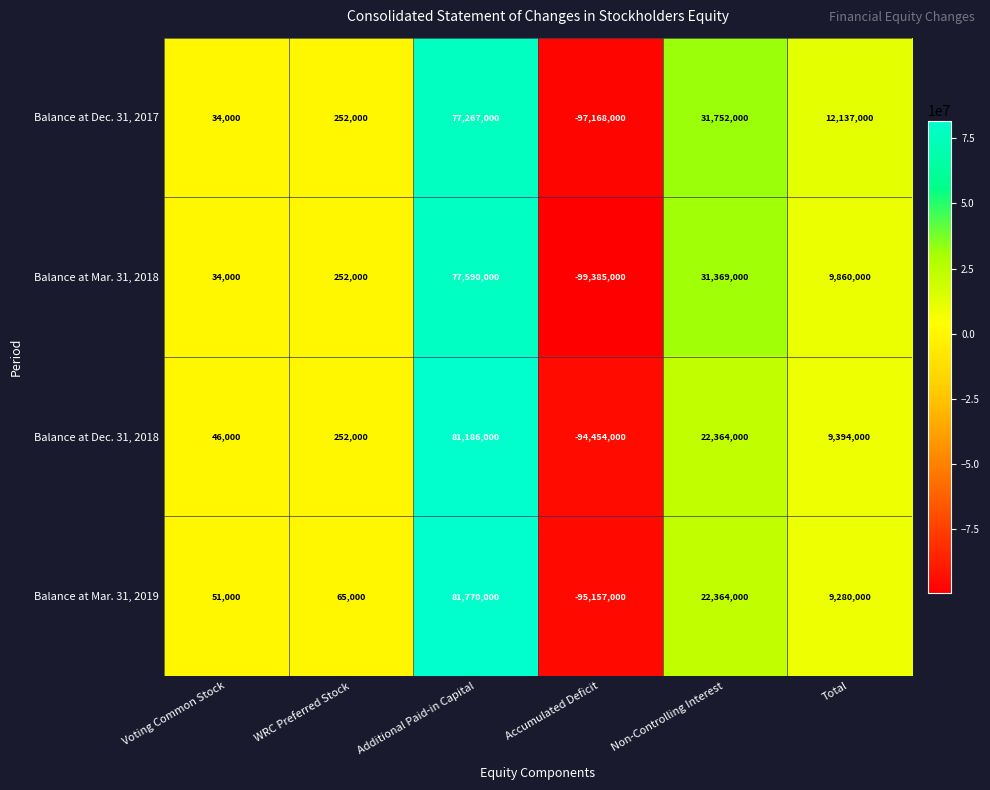

How many values in the Balance at Dec. 31, 2017 series are below 12137000?

3